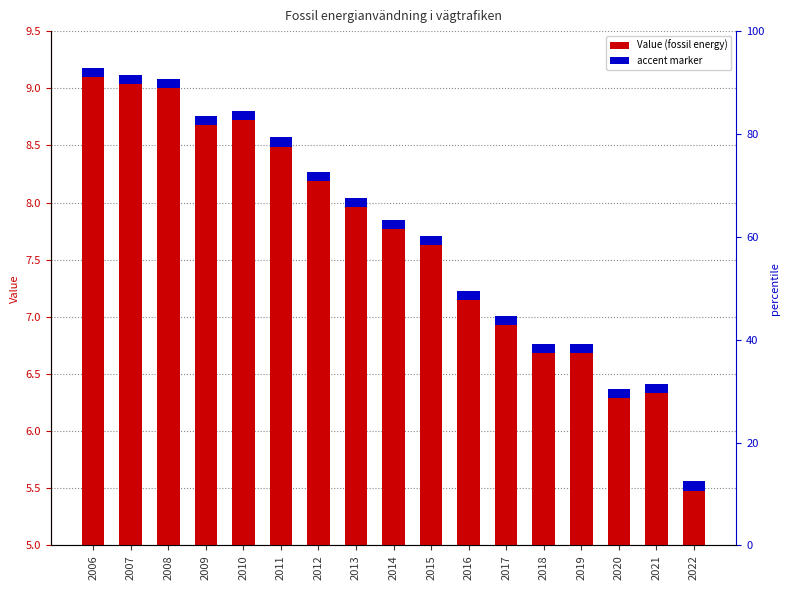

What is the change in value from 2012 to 2019?

-1.5